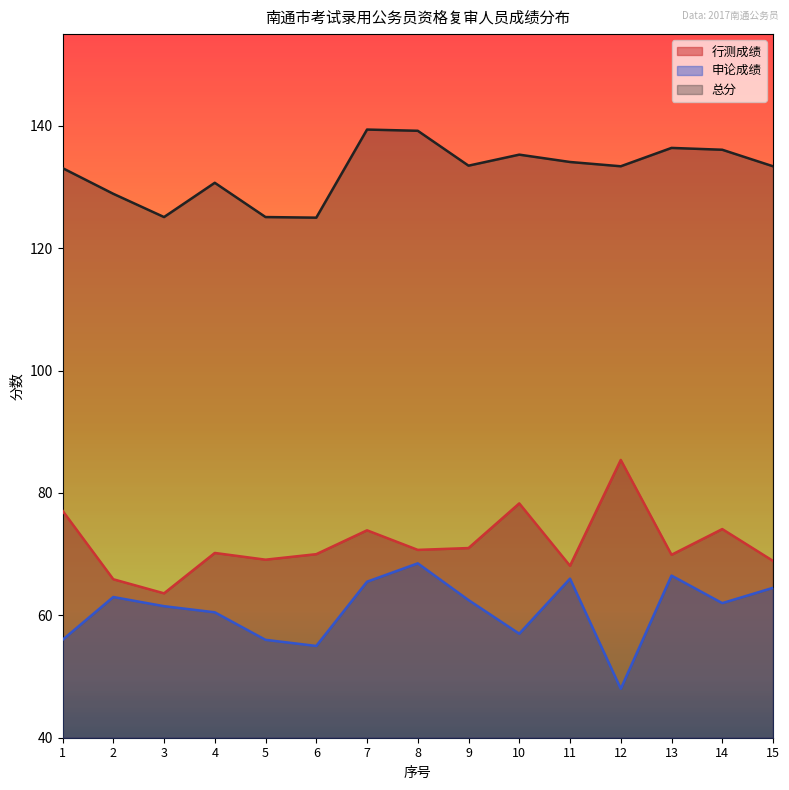

The 行测成绩 series shows 70.0 at 6. True or false?

True